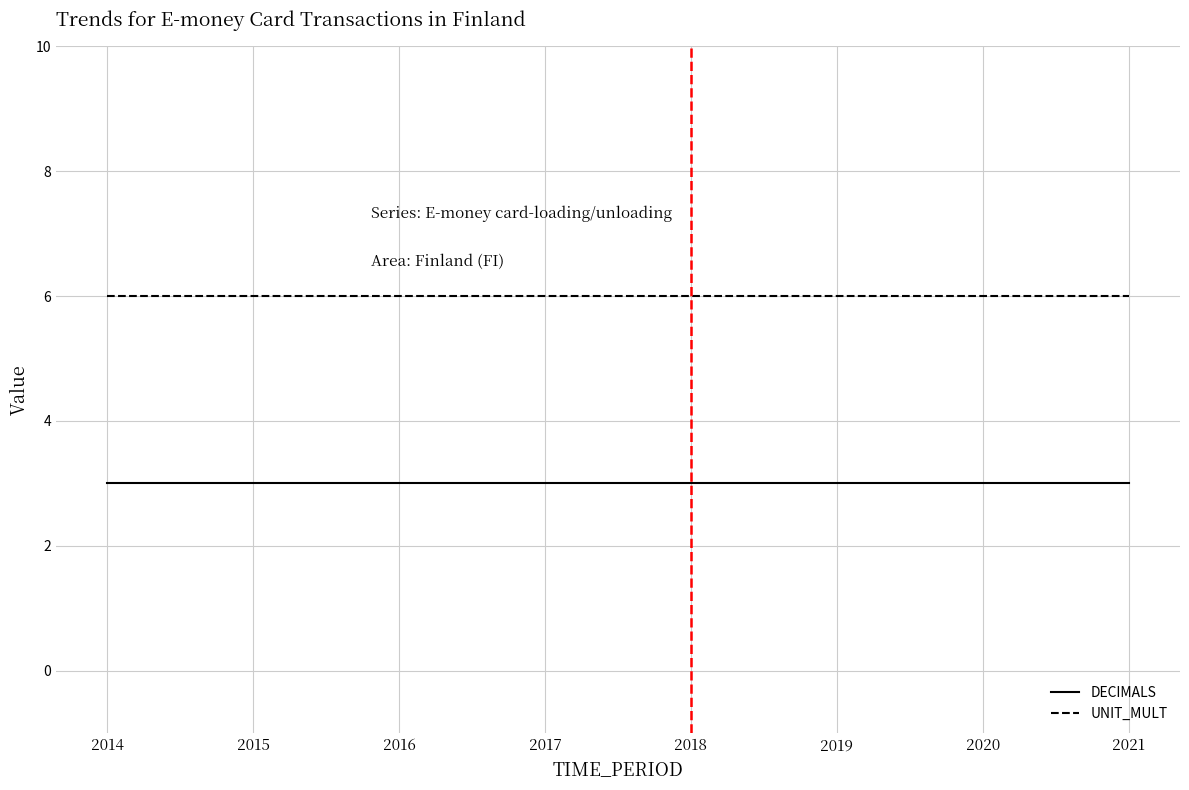

What is the sum of all UNIT_MULT values?

48